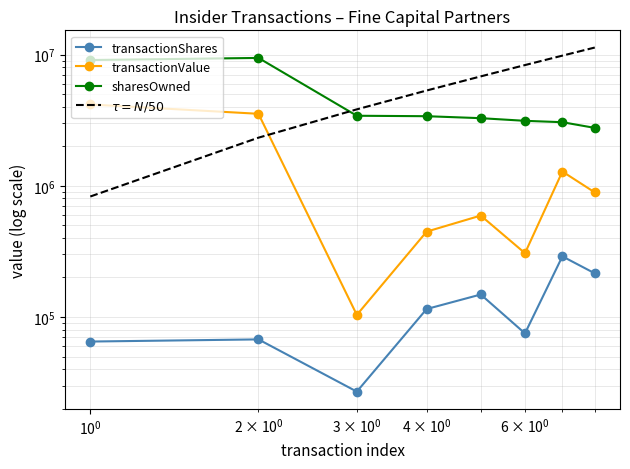

Is the value of transactionShares at $\mathdefault{10^{2}}$ greater than the value of $\tau = N/50$ at 7?

No